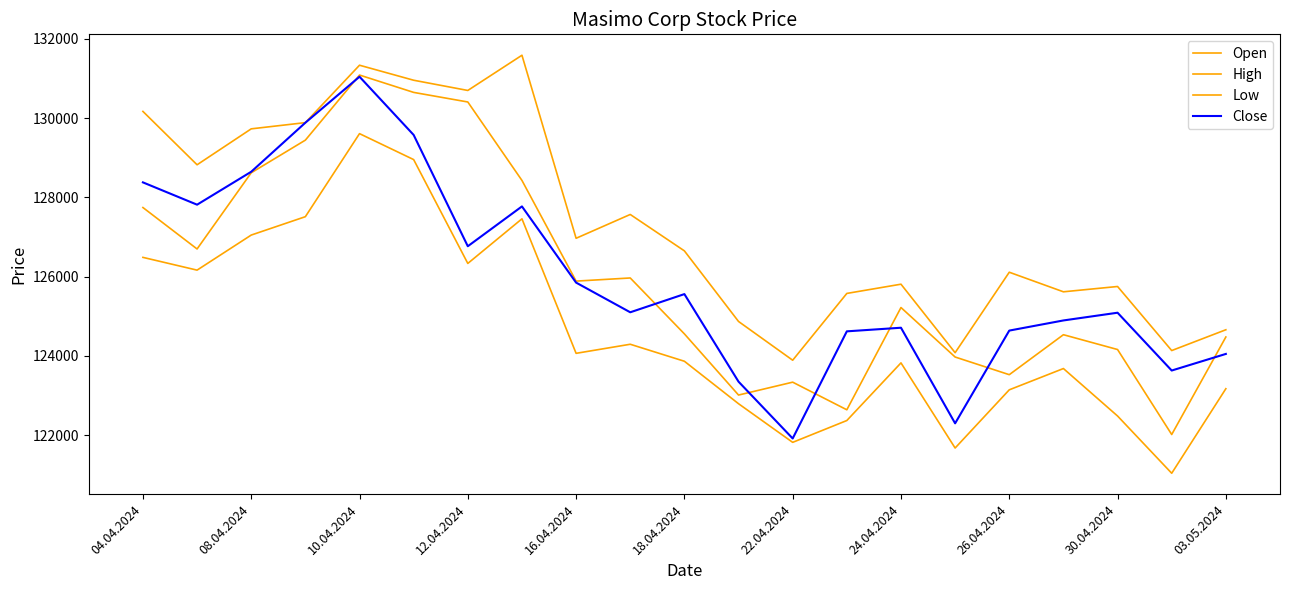

True or false: High has more than 1 interior local peaks.

True